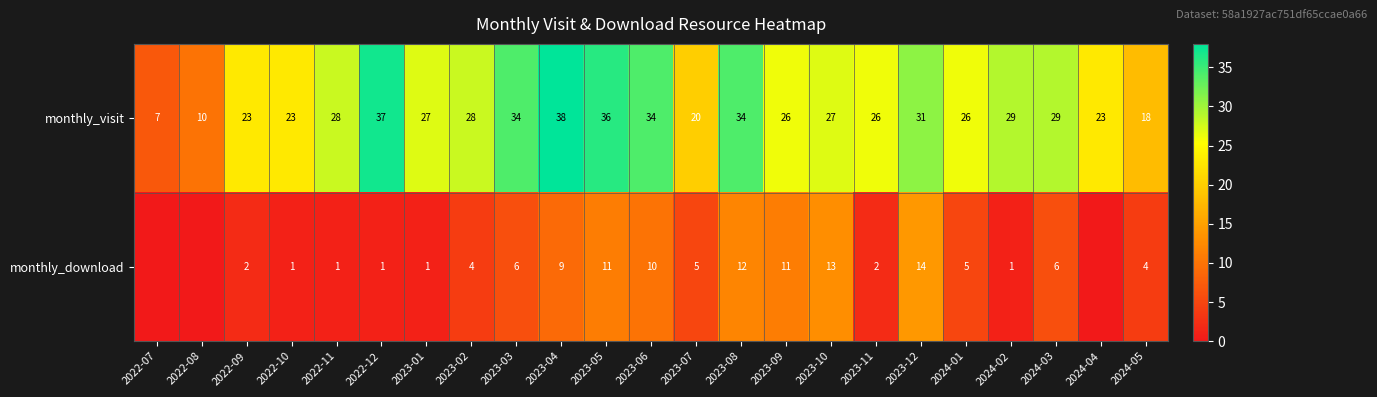

The monthly_visit series shows 9 at 2023-06. True or false?

False